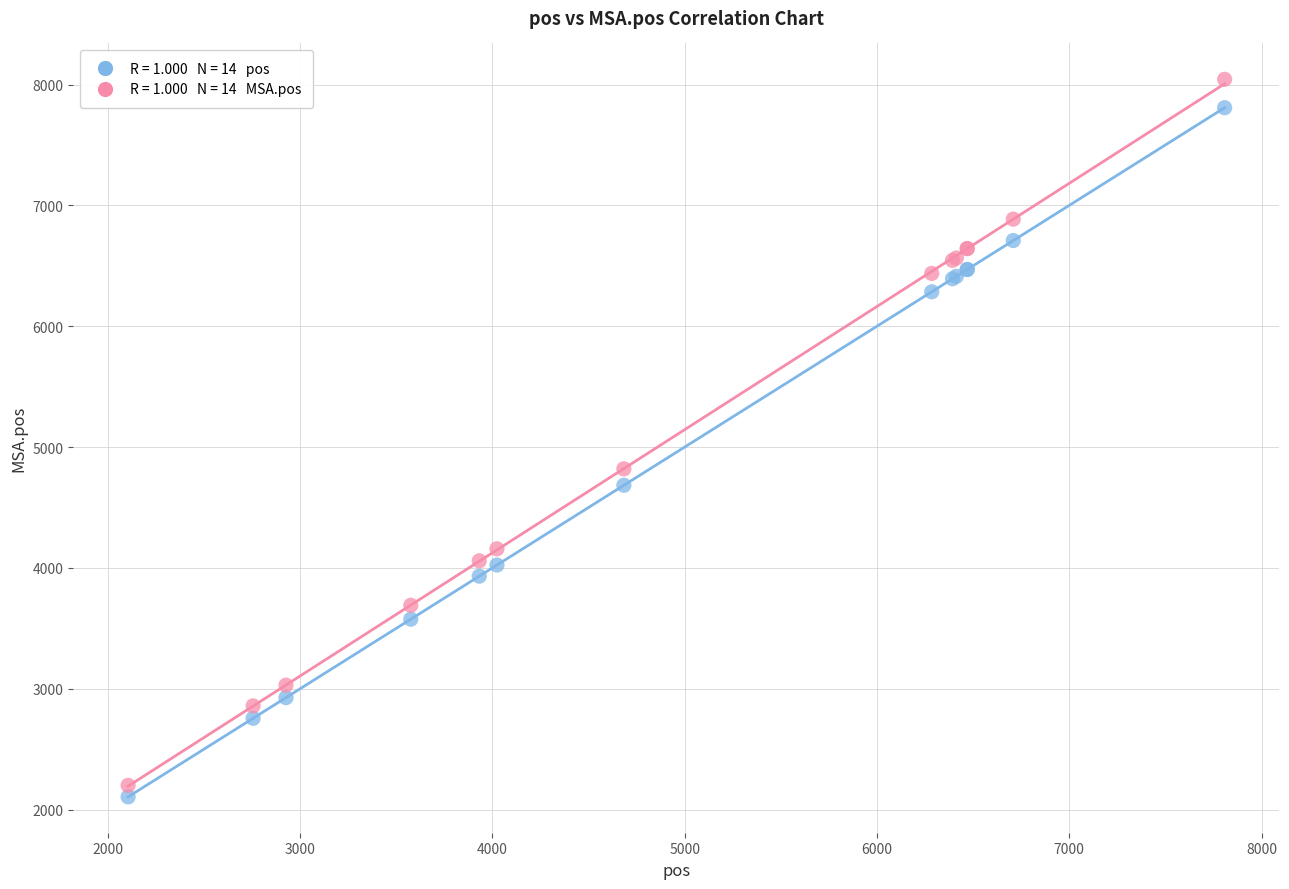

Across all series, what Y value is closest to 5074?

4820